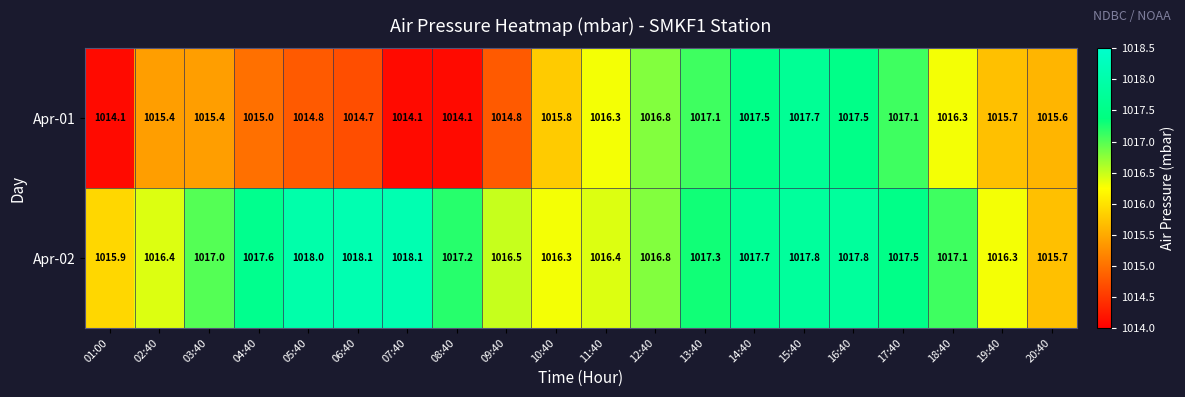

True or false: Apr-02 has a value of 1345.0 at 12:40.

False